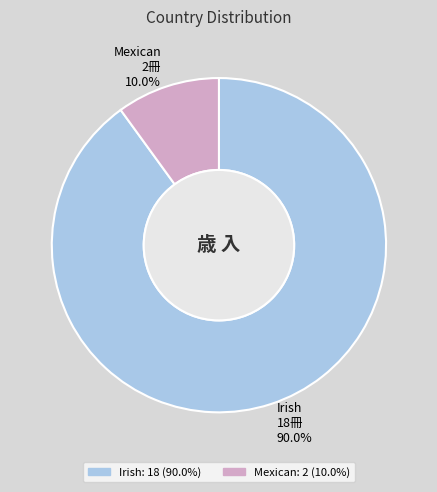

Between Irish and Mexican, which is larger?

Irish